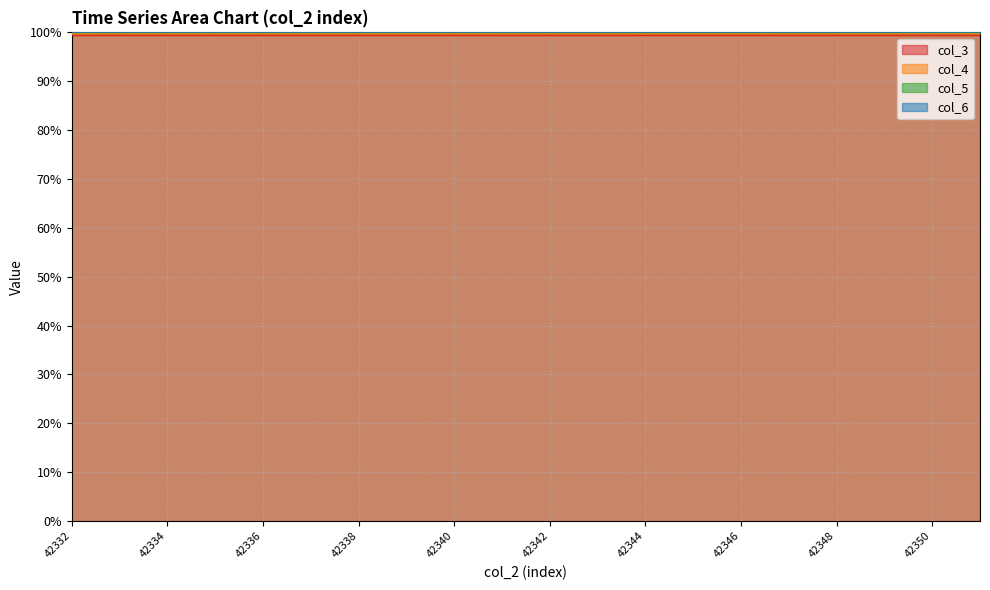

What is the sum of all col_6 values?

1999.8